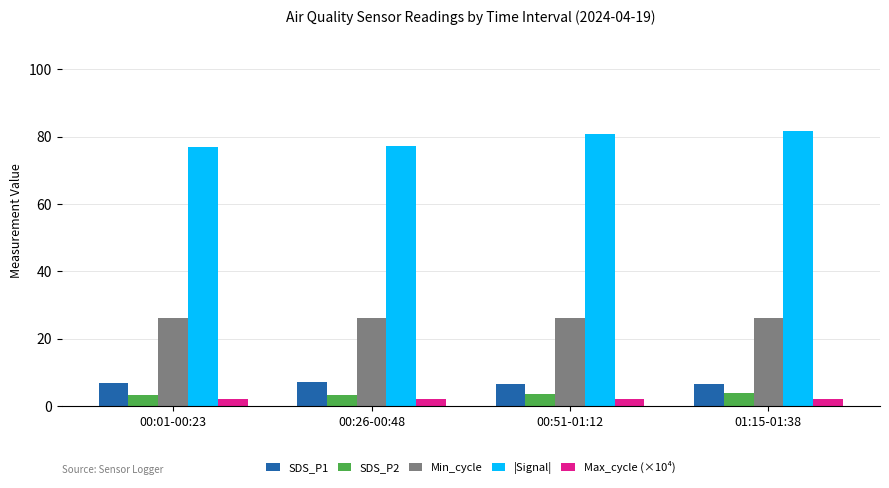

What is the greatest value displayed?

81.5